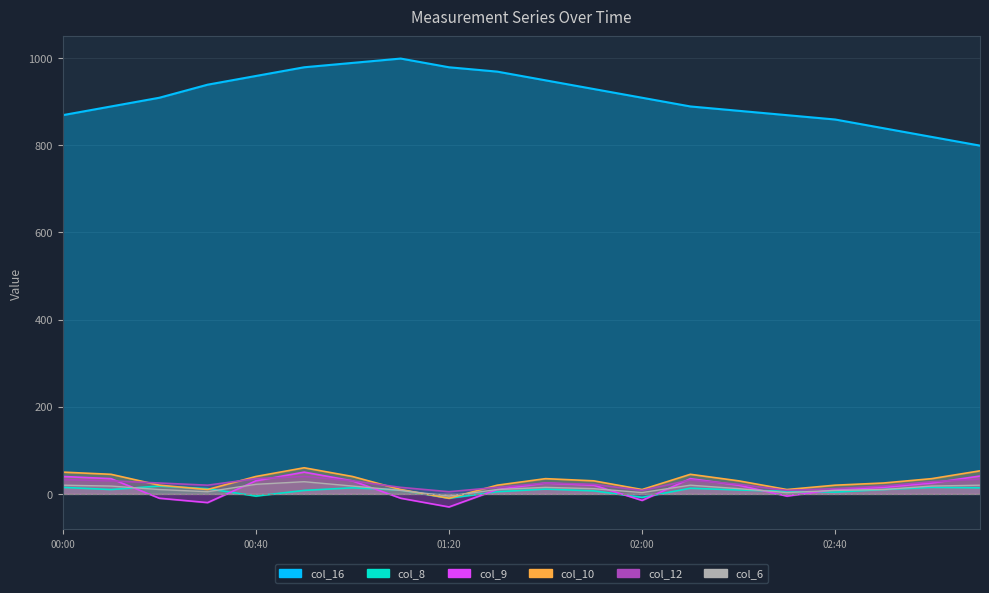

Count the number of data series in this chart.

5